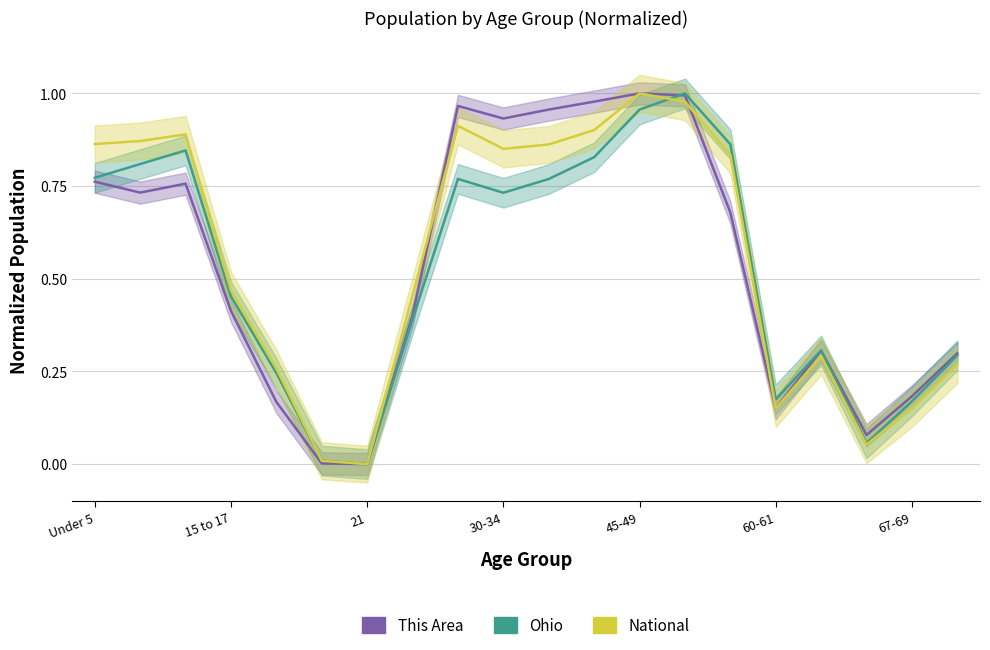

List the series in order of their overall mean, highest first.

National, This Area, Ohio